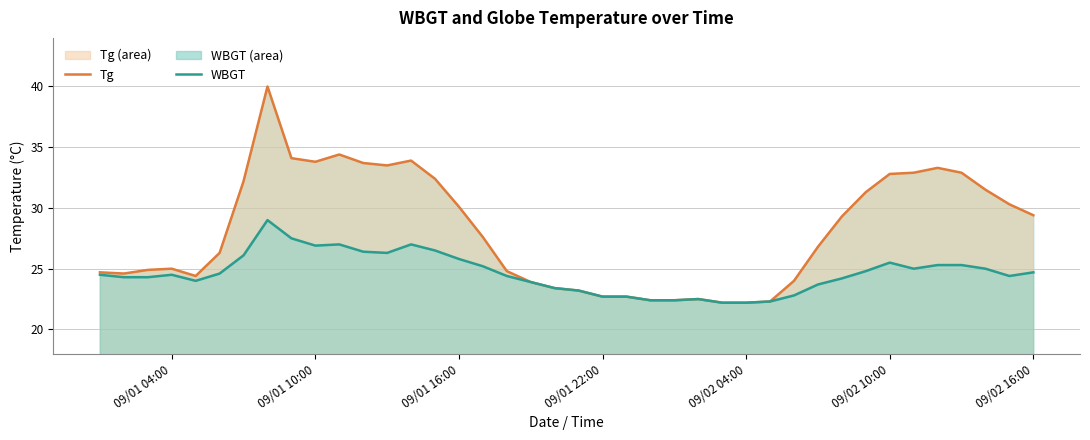

In WBGT, how many points are higher than both neighbors (excluding endpoints)?

6